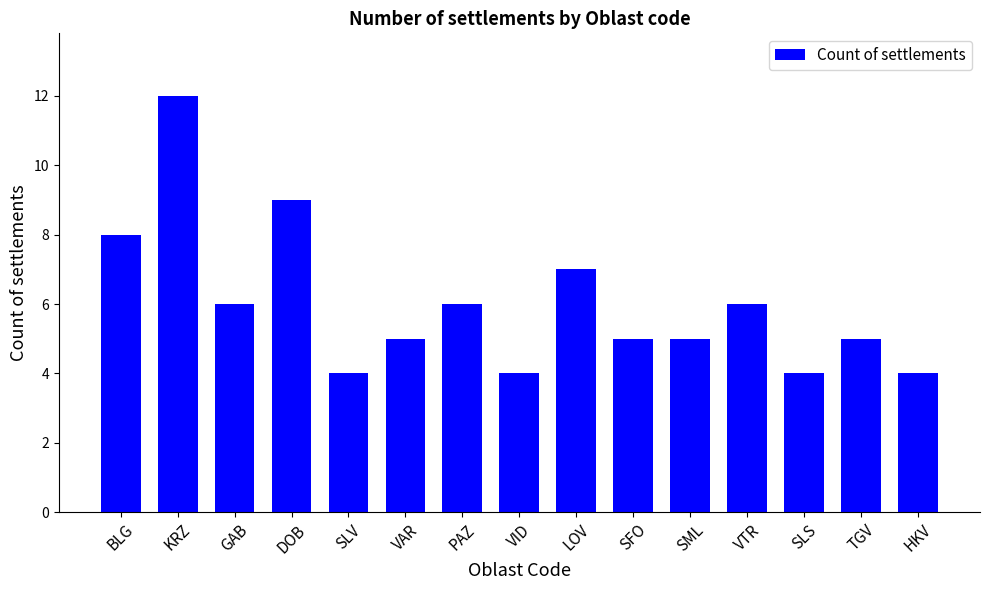

How many bars are there in total?

15